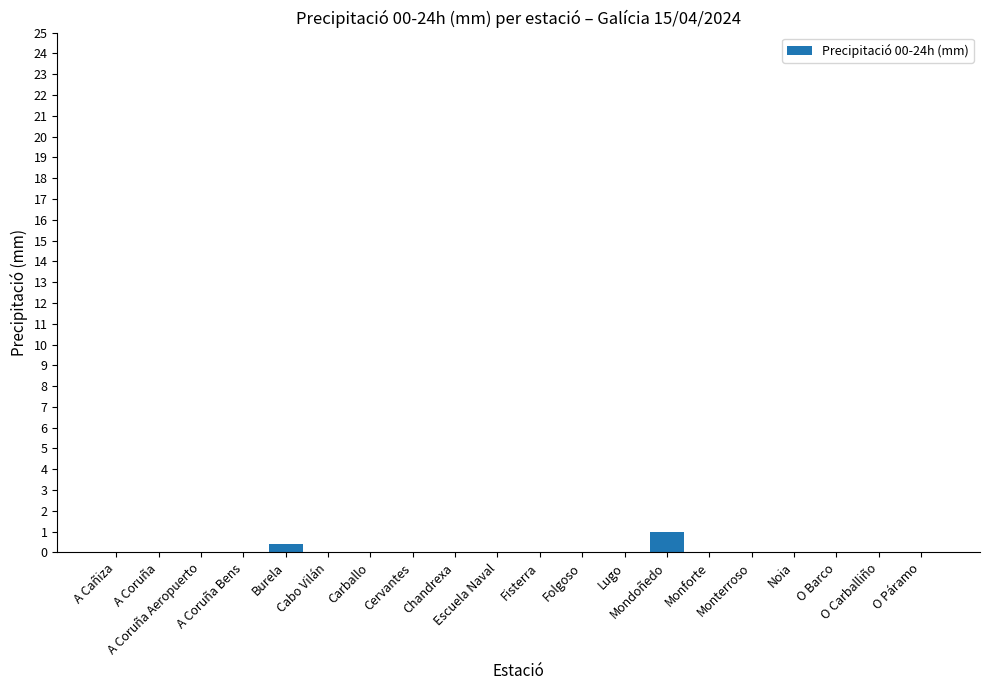

The value at A Coruña Aeropuerto is 0.0. True or false?

True